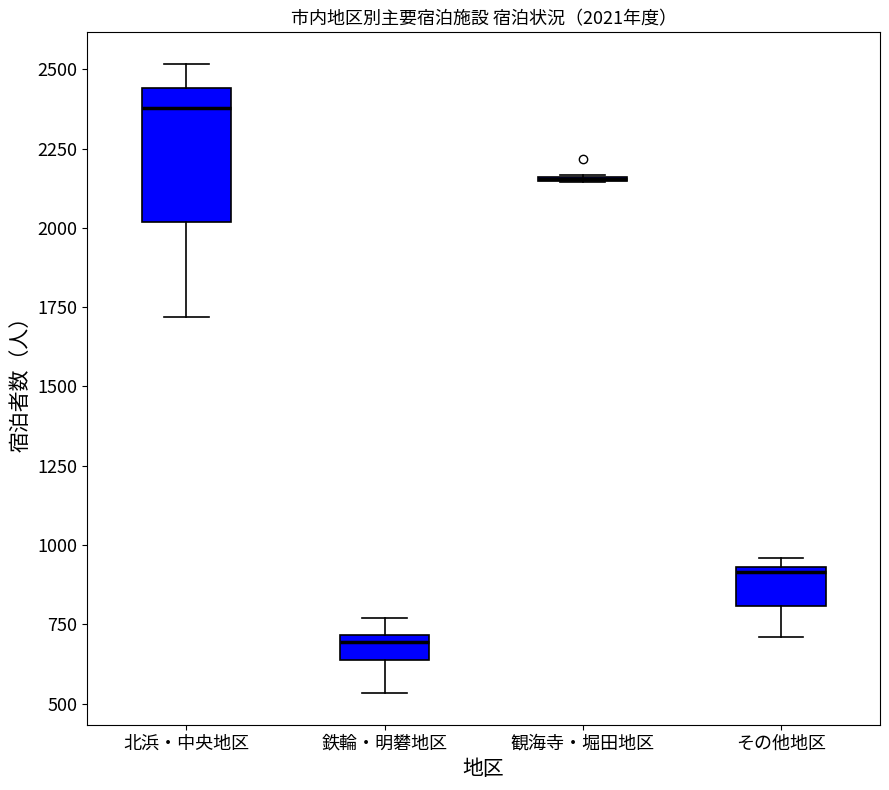

Comparing the boxes themselves (not the whiskers), which one is the tallest?

北浜・中央地区